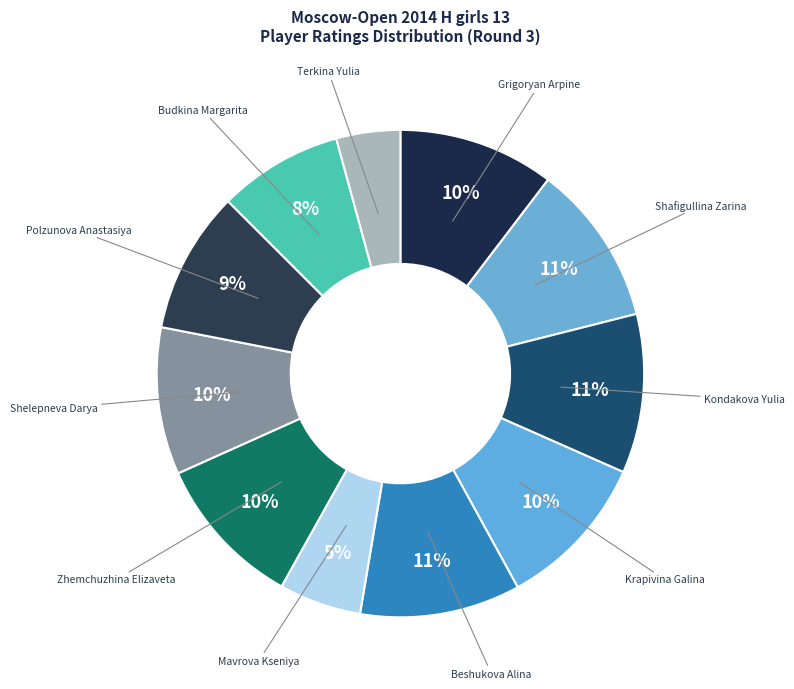

How many slices are in this pie chart?

11